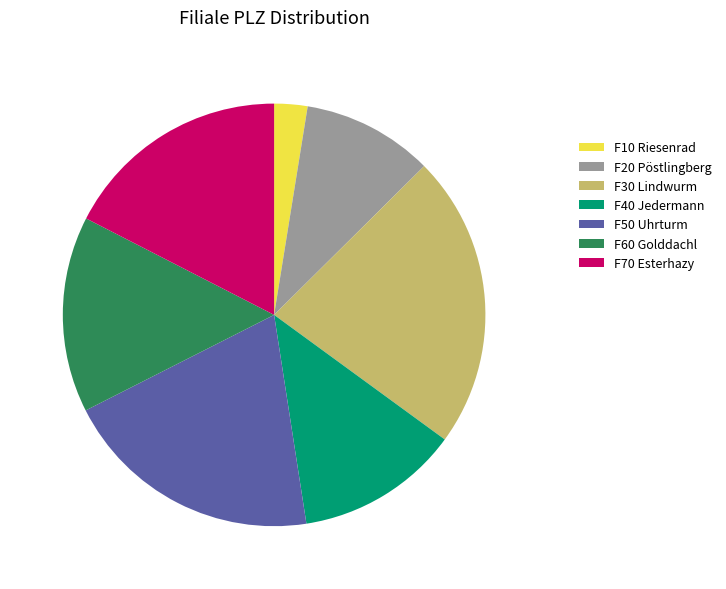

Is there a majority slice in this chart?

No